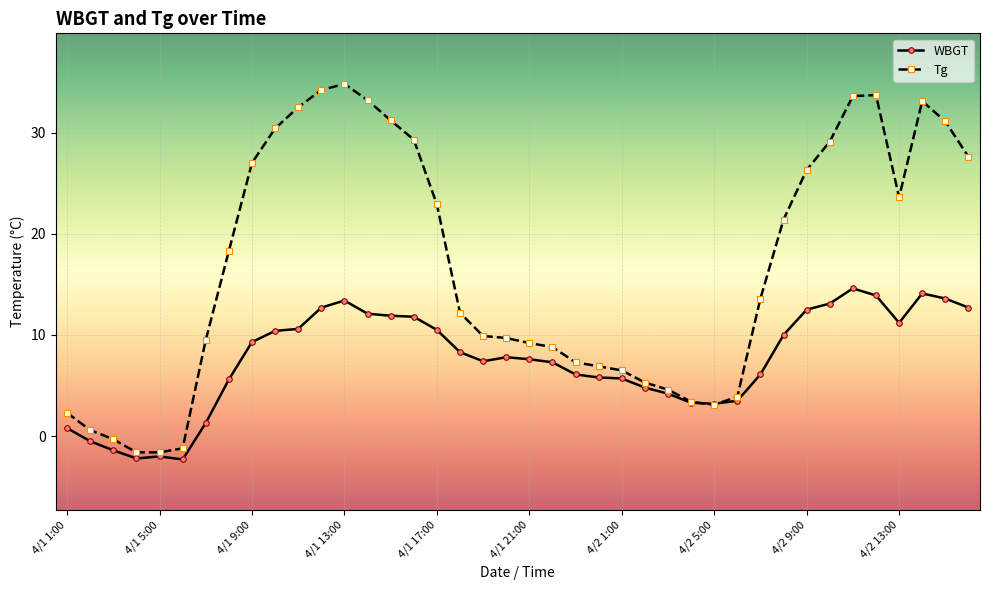

Which series has the widest spread of values?

Tg